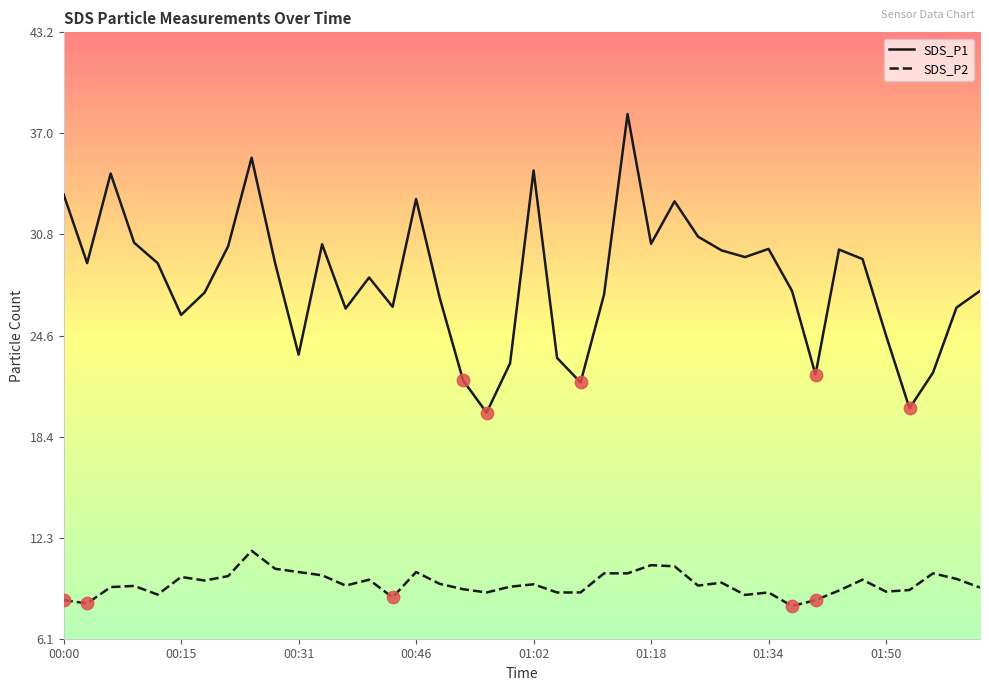

Which series has the largest total across all categories?

SDS_P1